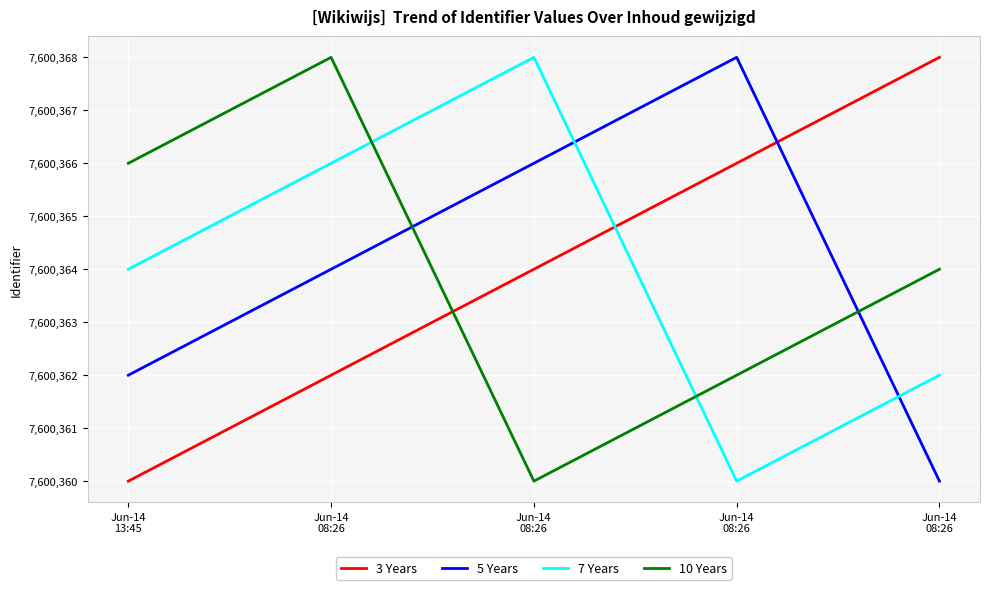

What is the average value of the 7 Years series?

7600364